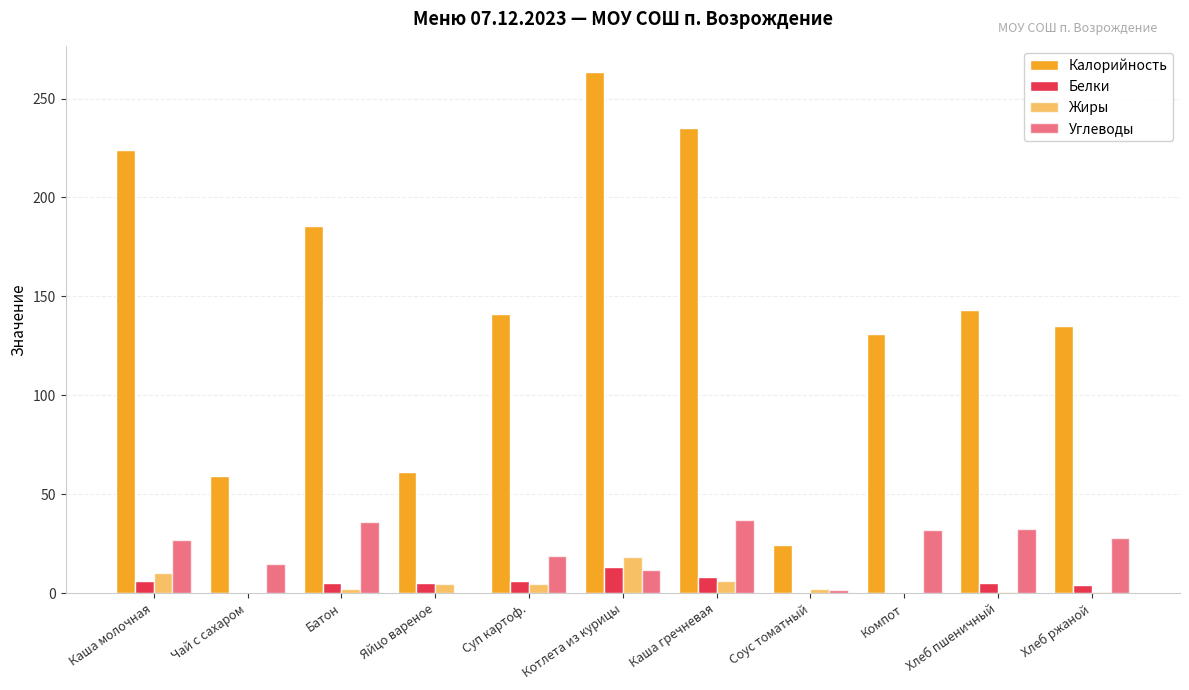

Between Каша молочная and Хлеб ржаной, which is larger?

Каша молочная